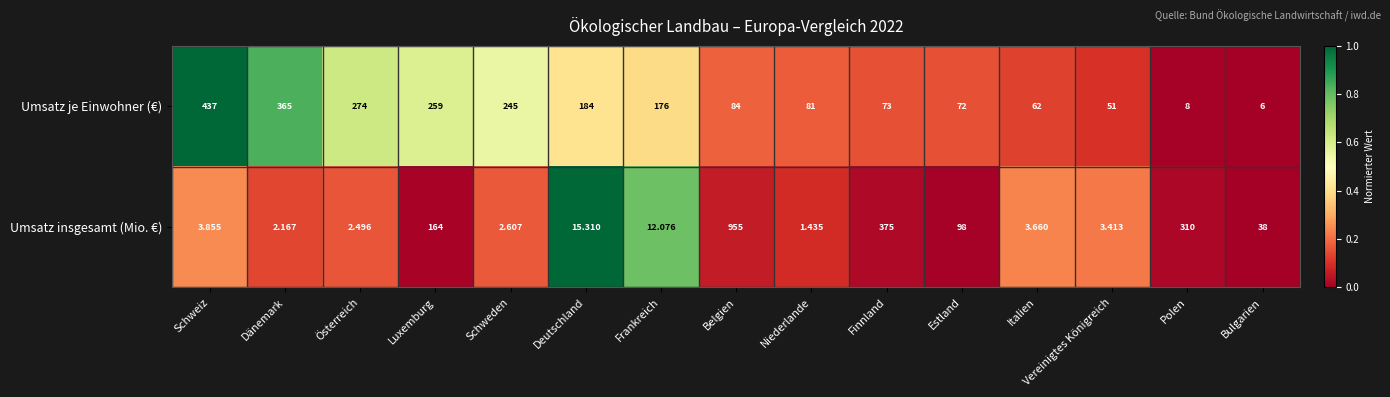

Rank the series by their maximum value, from lowest to highest.

Umsatz je Einwohner (€), Umsatz insgesamt (Mio. €)